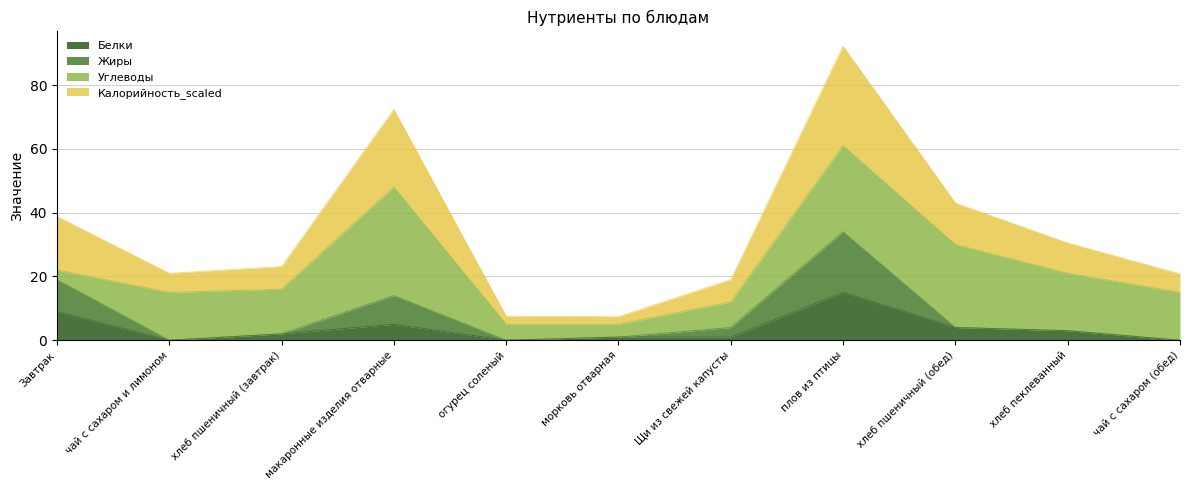

True or false: Калорийность_scaled and Белки cross at least once.

False